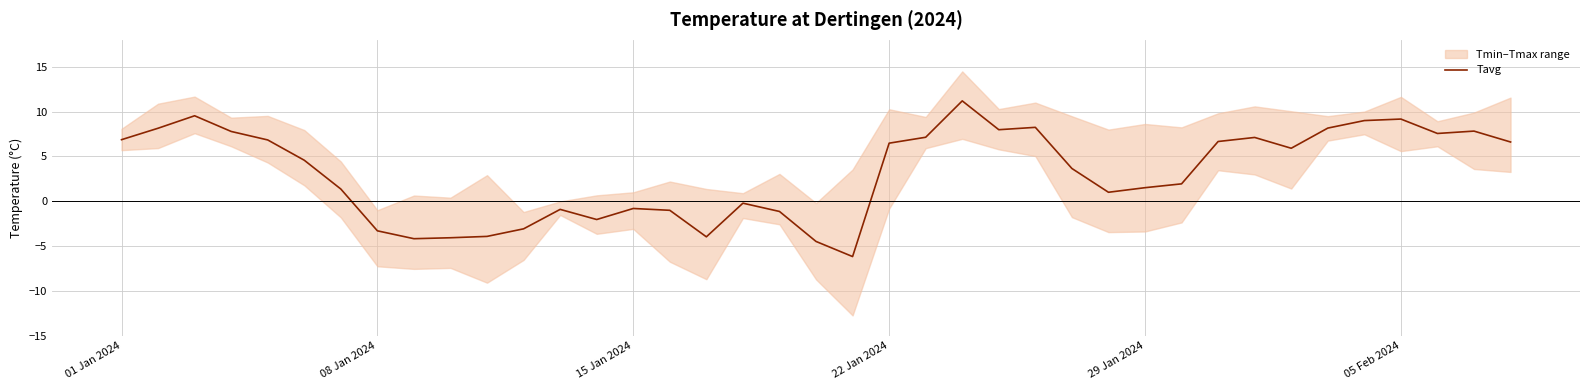

How many lines are shown in the chart?

1